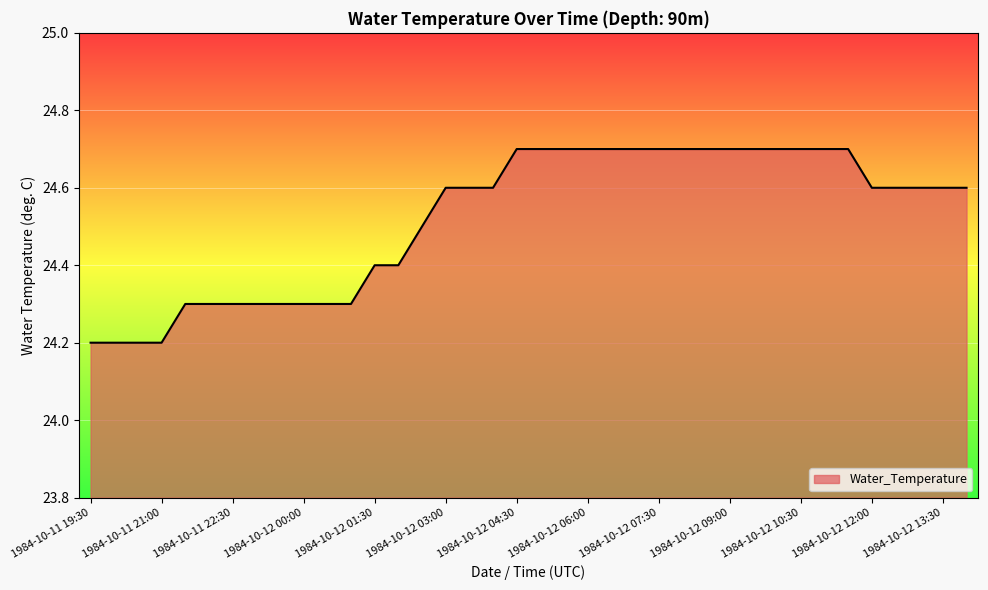

Reading left to right, transcribe all the data shown in this chart.

24.2	24.2	24.2	24.2	24.3	24.3	24.3	24.3	24.3	24.3	24.3	24.3	24.4	24.4	24.5	24.6	24.6	24.6	24.7	24.7	24.7	24.7	24.7	24.7	24.7	24.7	24.7	24.7	24.7	24.7	24.7	24.7	24.7	24.6	24.6	24.6	24.6	24.6